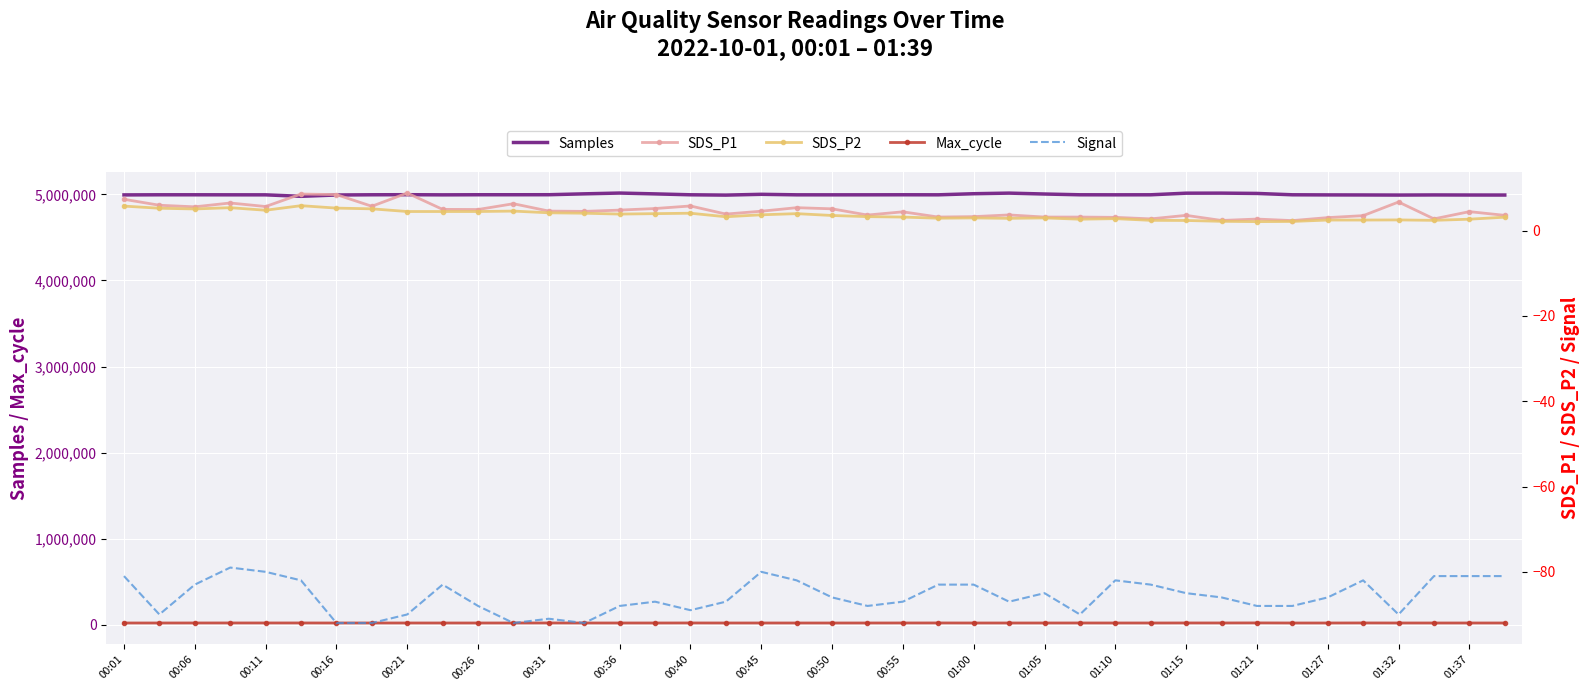

True or false: Samples and Max_cycle cross at least once.

False